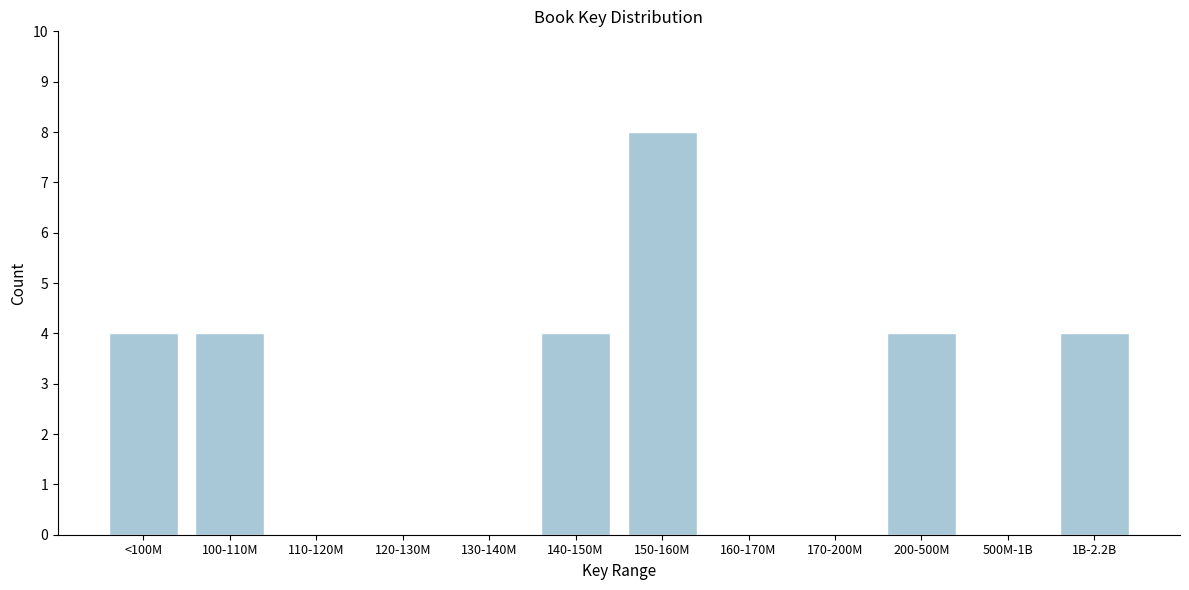

Reading right to left, what are all the values shown in this chart?

1B-2.2B=4	500M-1B=0	200-500M=4	170-200M=0	160-170M=0	150-160M=8	140-150M=4	130-140M=0	120-130M=0	110-120M=0	100-110M=4	<100M=4